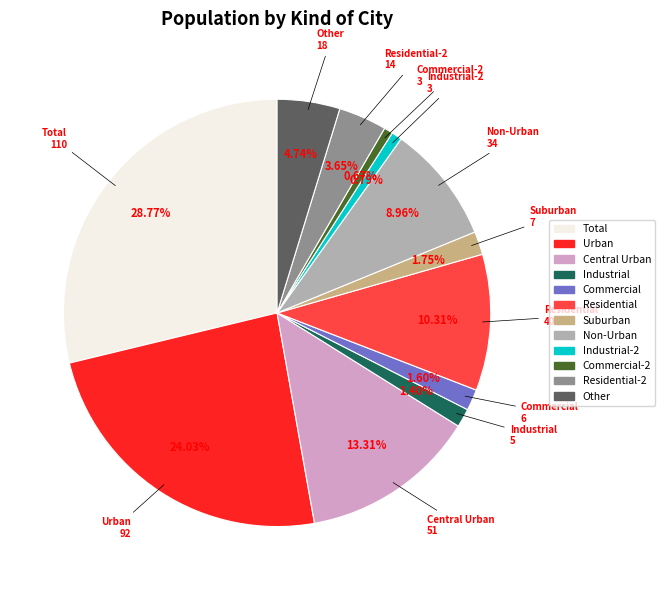

To the nearest percent, what is the difference between the largest and smallest slice percentages?

28%